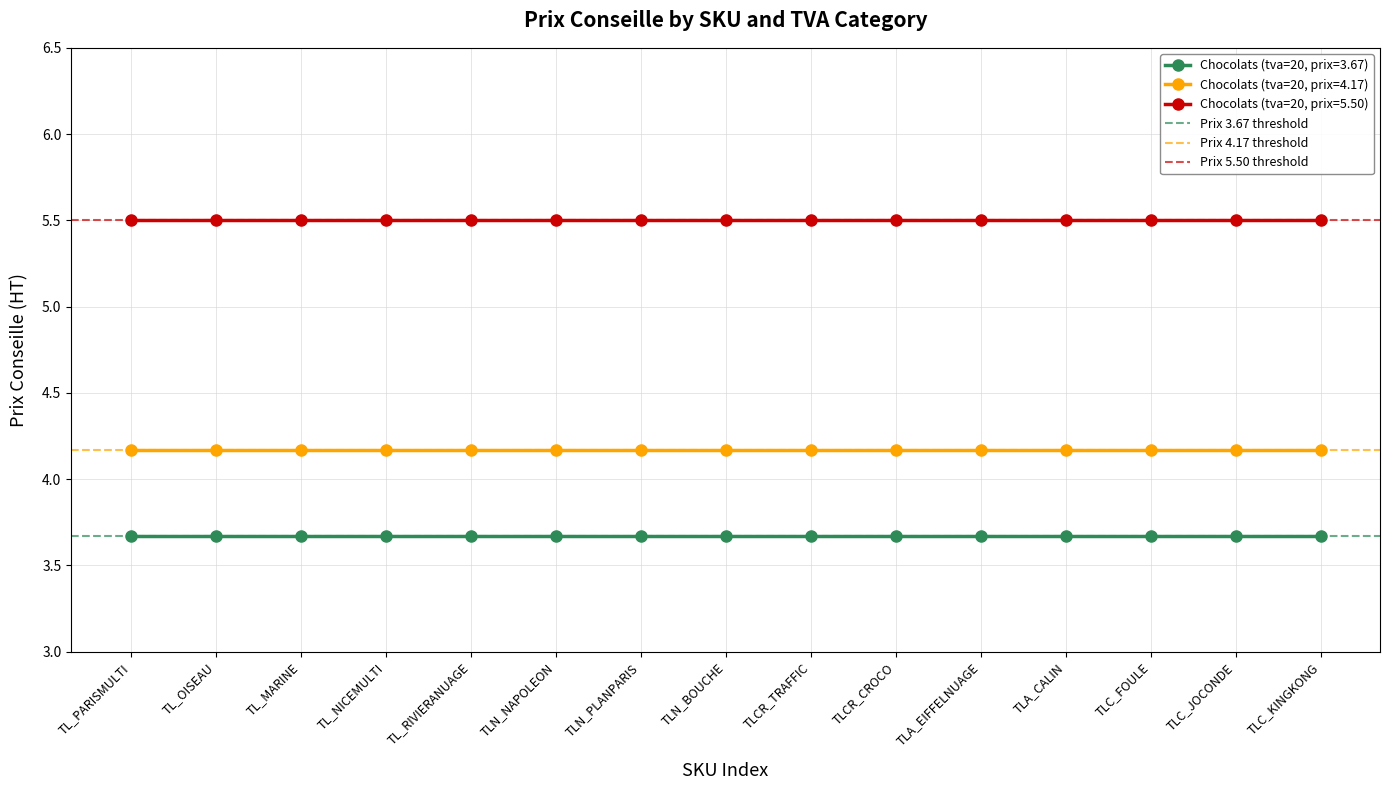

At which label is Prix 4.17 threshold closest to 4?

TL_PARISMULTI